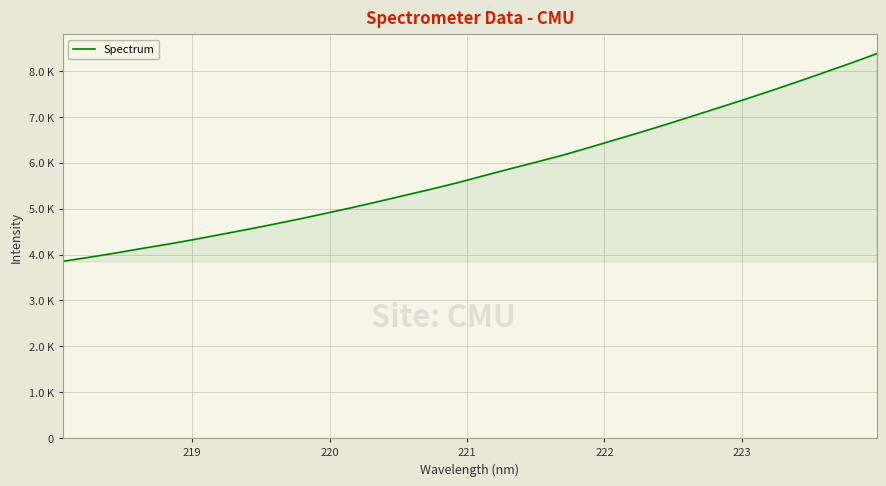

What is the difference between the second highest and second lowest values?

4227.0